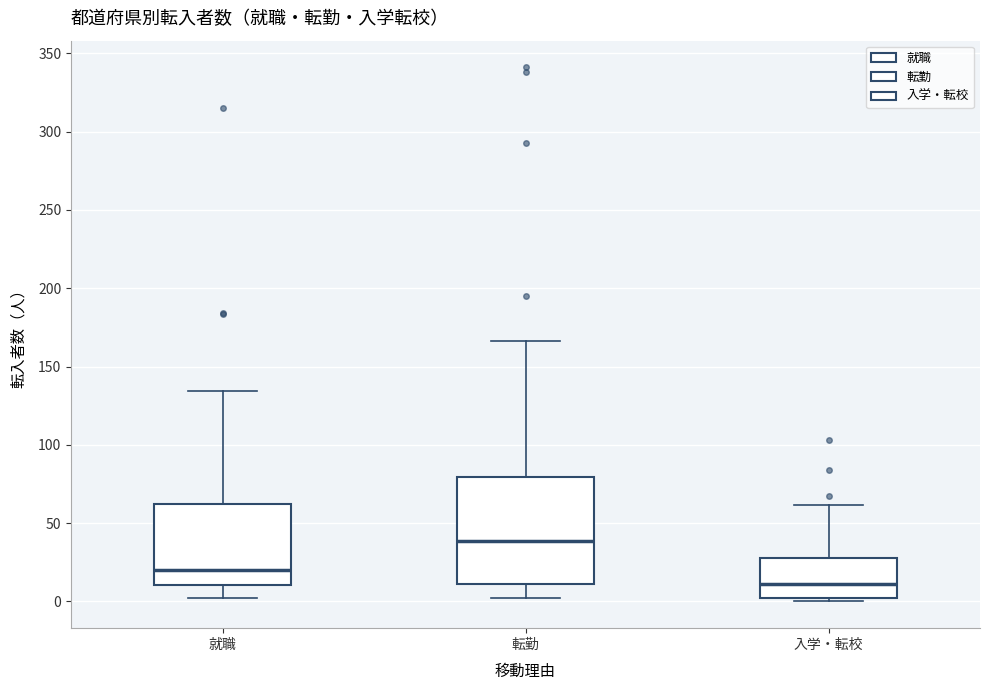

Reading left to right, read every box against the y-axis: the position of its median line, the range the box covers, and the ends of its whiskers. The values are not printed on the chart, so give them approximately, as read against the axis.

就職: median 20, box 10 to 60, whiskers 0 to 135
転勤: median 40, box 10 to 80, whiskers 0 to 165
入学・転校: median 10, box 0 to 25, whiskers 0 (just below the box's lower edge) to 60